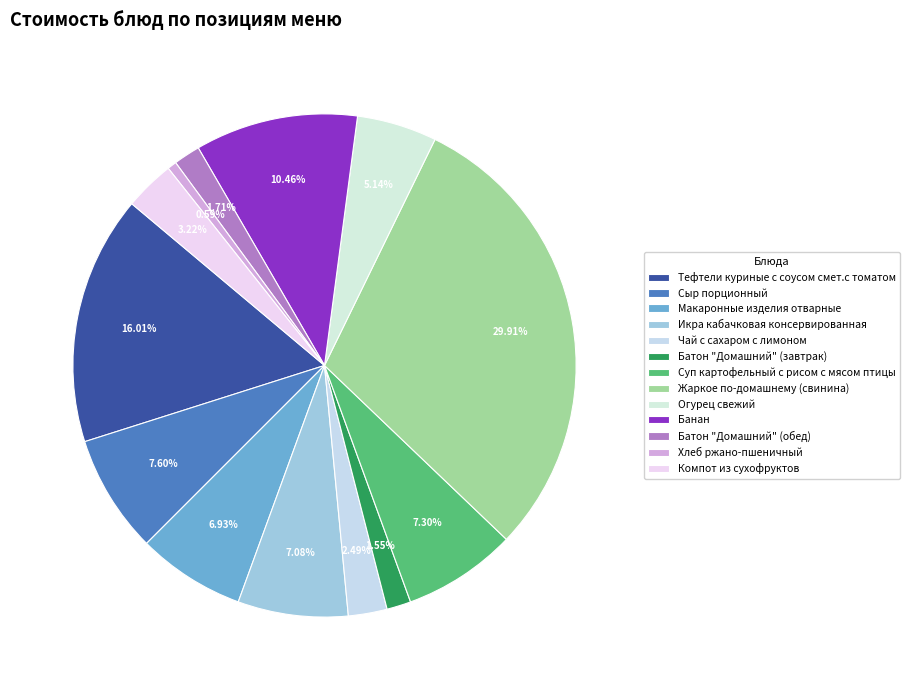

What percentage is NOT represented by Макаронные изделия отварные?

93.1%